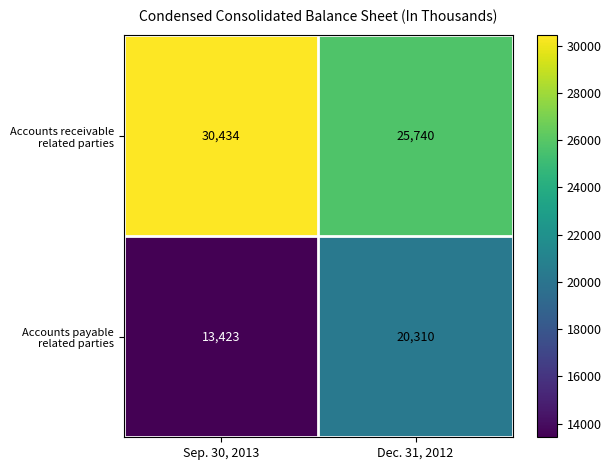

At which category is the sum across all series the highest?

Dec. 31, 2012